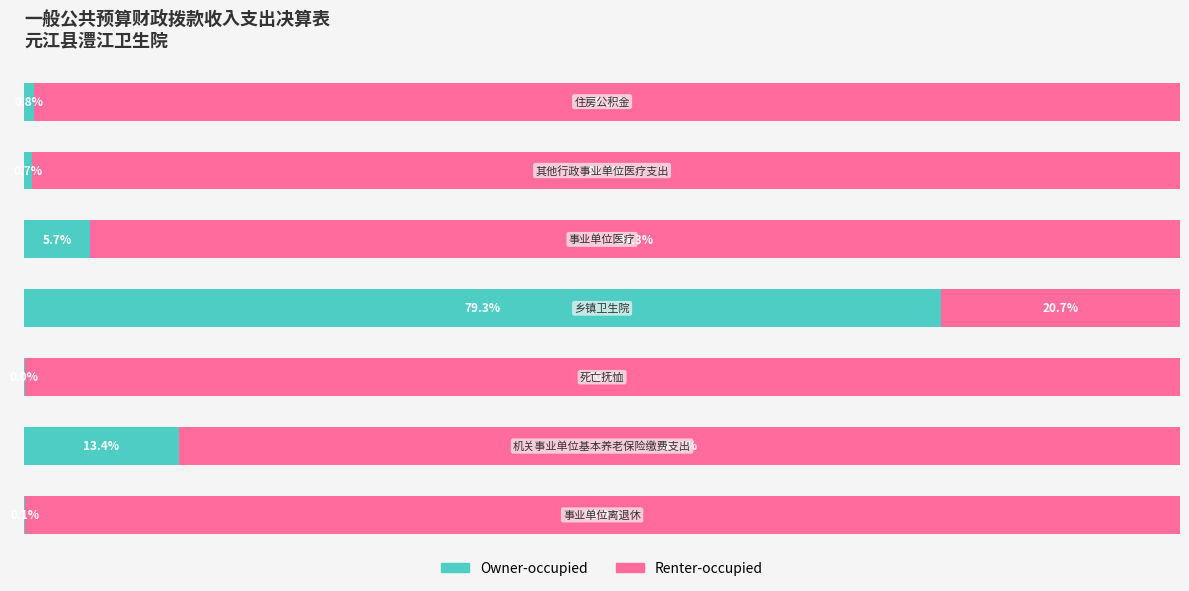

What are all the series names shown in the legend?

Owner-occupied, Renter-occupied